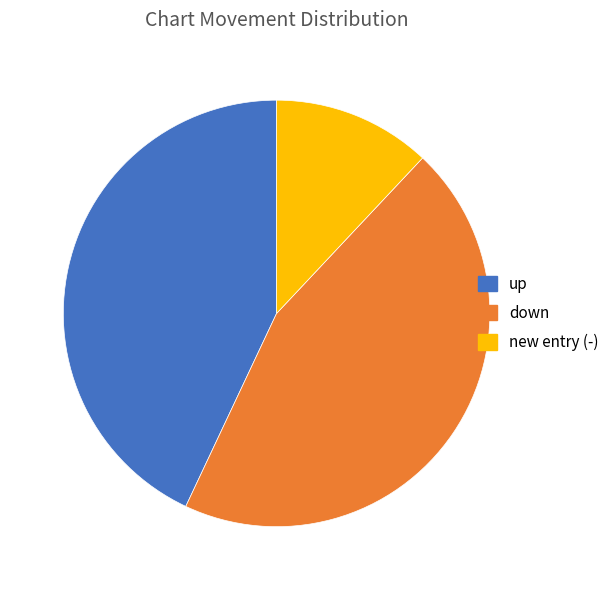

Count the number of slices in the pie.

3